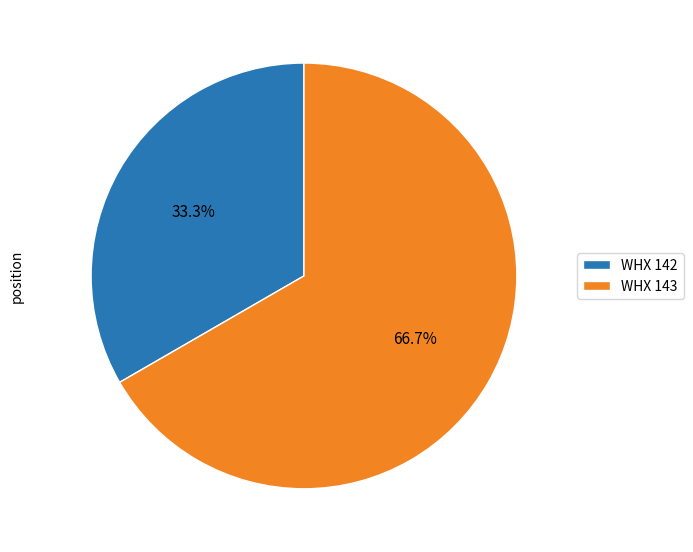

To the nearest percent, what is the combined percentage of WHX 142 and WHX 143?

100%